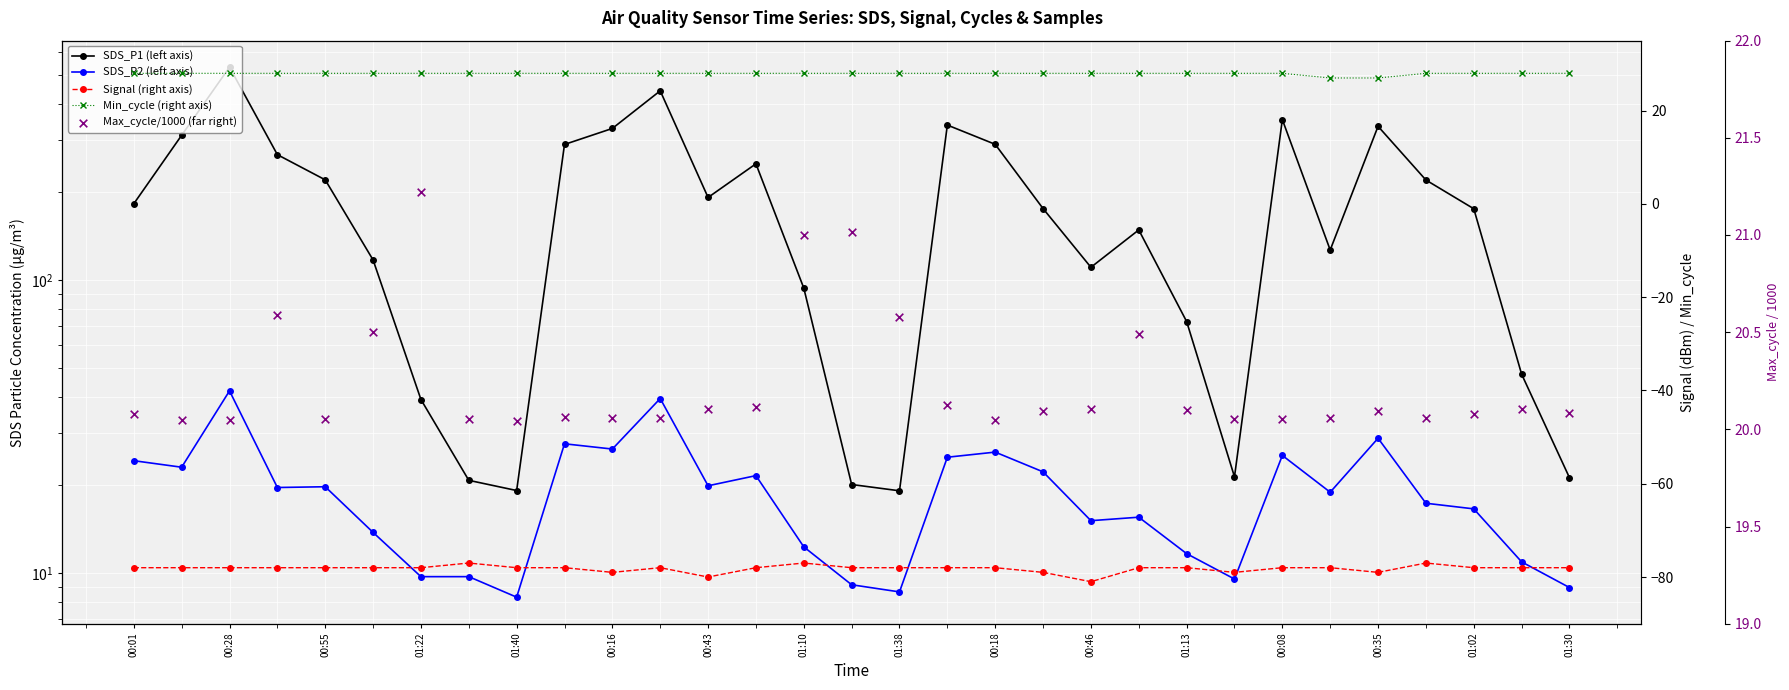

Which series contains the highest Y value?

SDS_P1 (left axis)